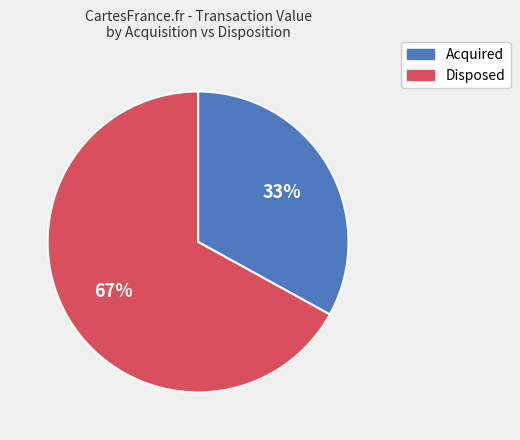

Is there a majority slice in this chart?

Yes